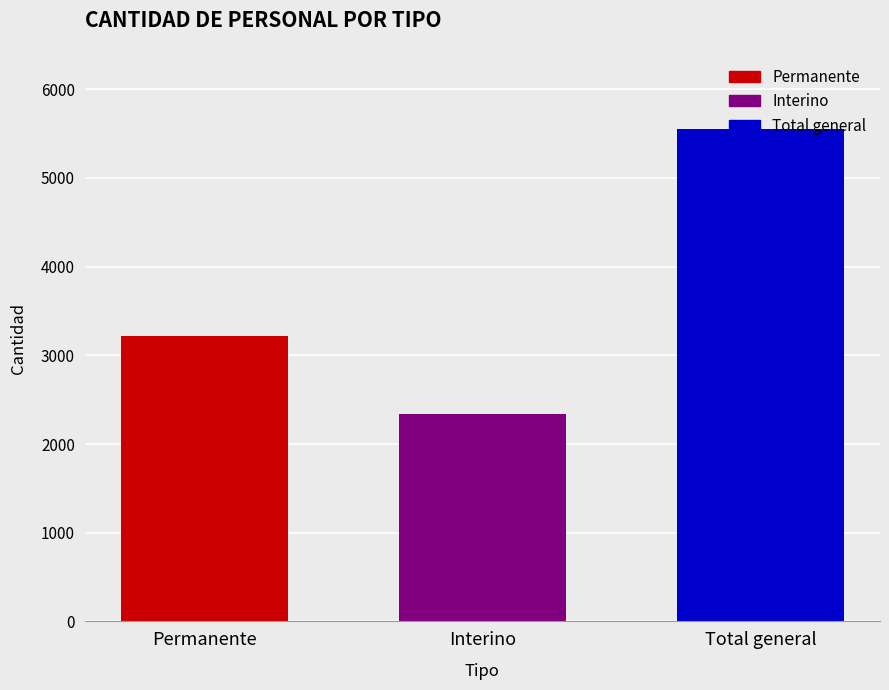

Rank the series by their average value, from highest to lowest.

Total general, Permanente, Interino